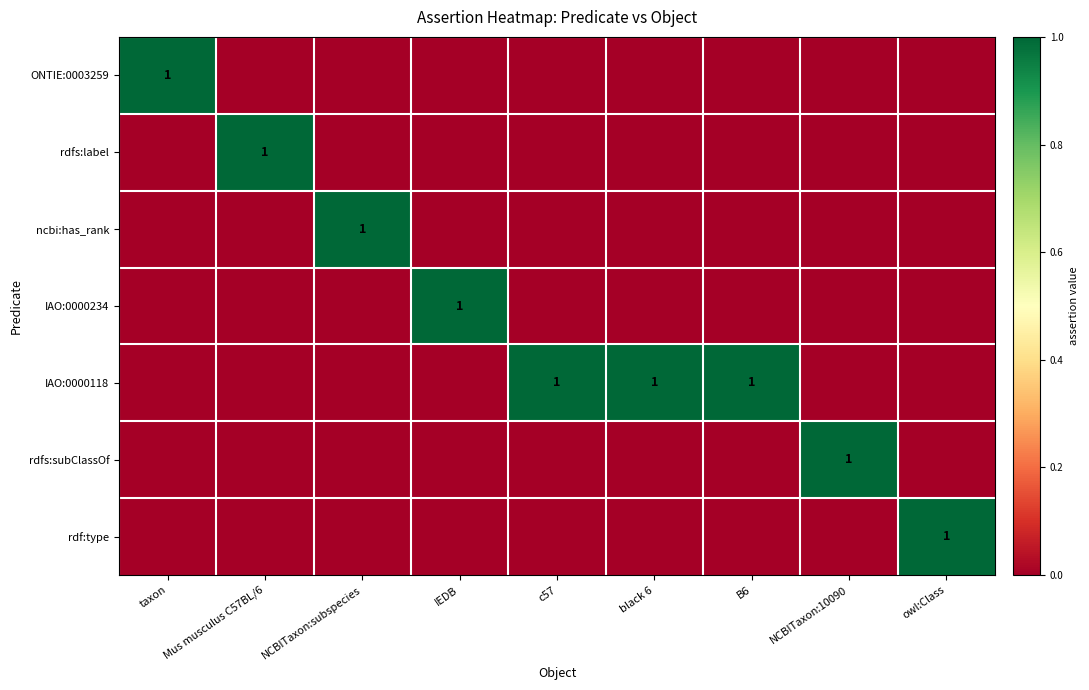

The IAO:0000118 series shows 0 at B6. True or false?

False